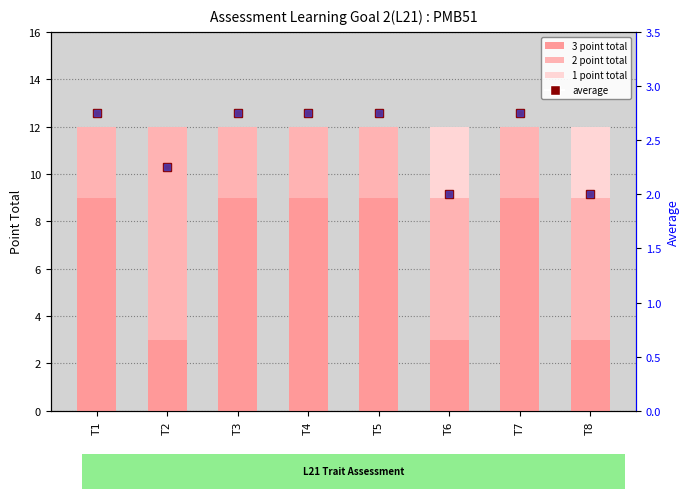

Which label corresponds to the largest value in the chart?

T1